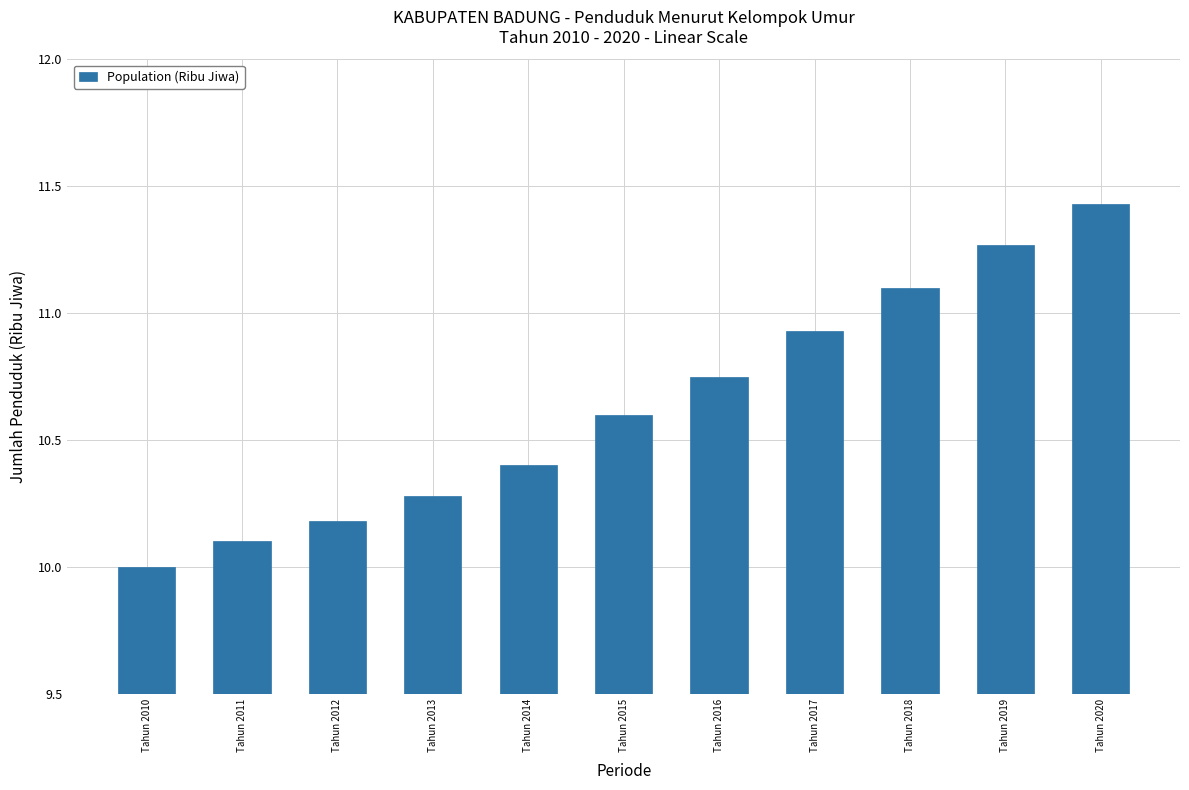

Rank the categories by value from highest to lowest.

Tahun 2020, Tahun 2019, Tahun 2018, Tahun 2017, Tahun 2016, Tahun 2015, Tahun 2014, Tahun 2013, Tahun 2012, Tahun 2011, Tahun 2010